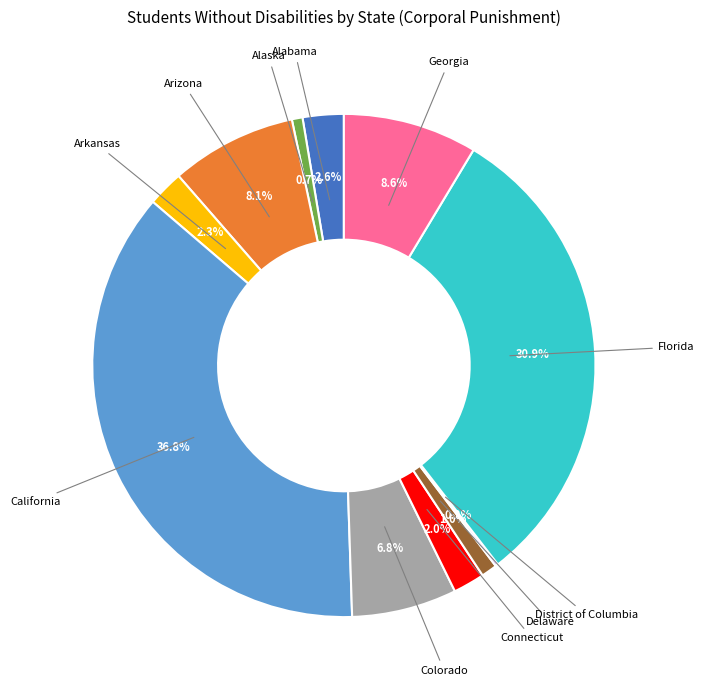

Does any single category account for the majority?

No